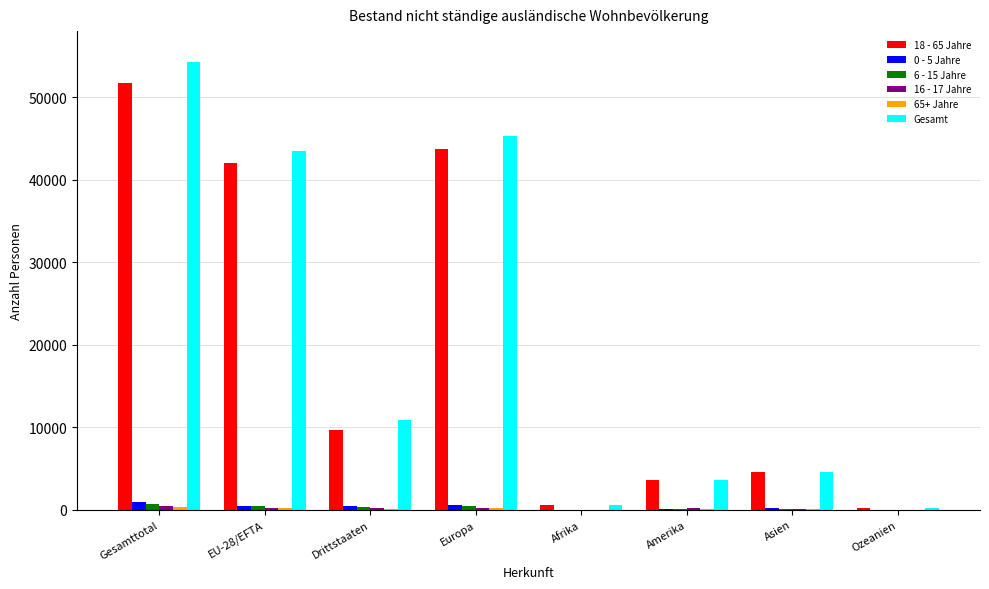

At which category does the chart reach its peak across all series?

Gesamttotal